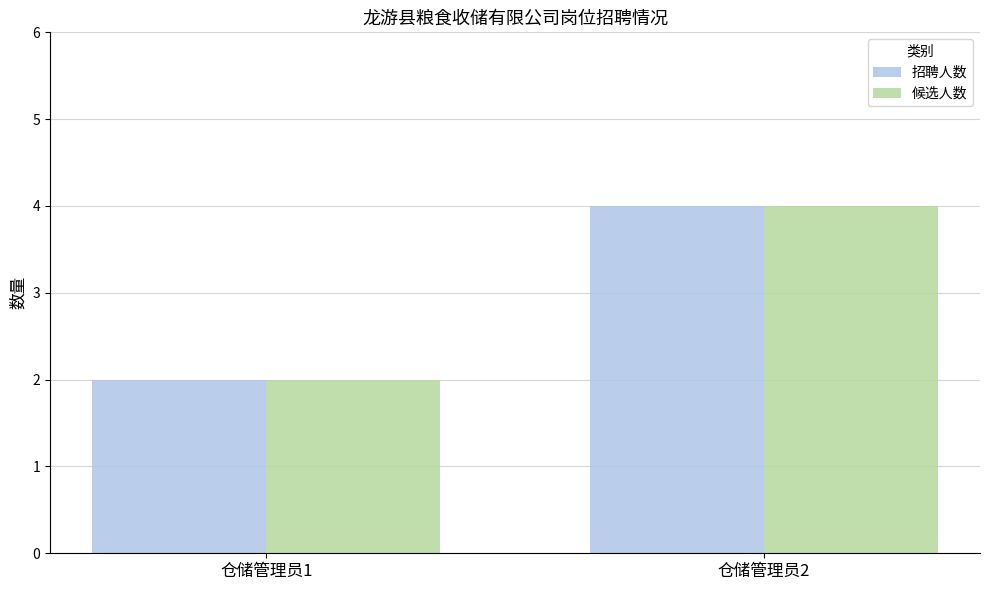

The 招聘人数 series shows 3 at 仓储管理员1. True or false?

False